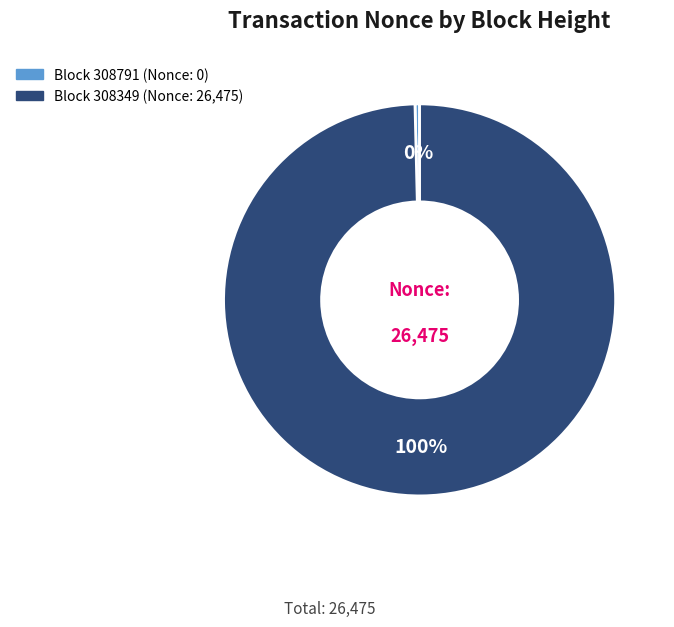

Does any single category account for the majority?

Yes